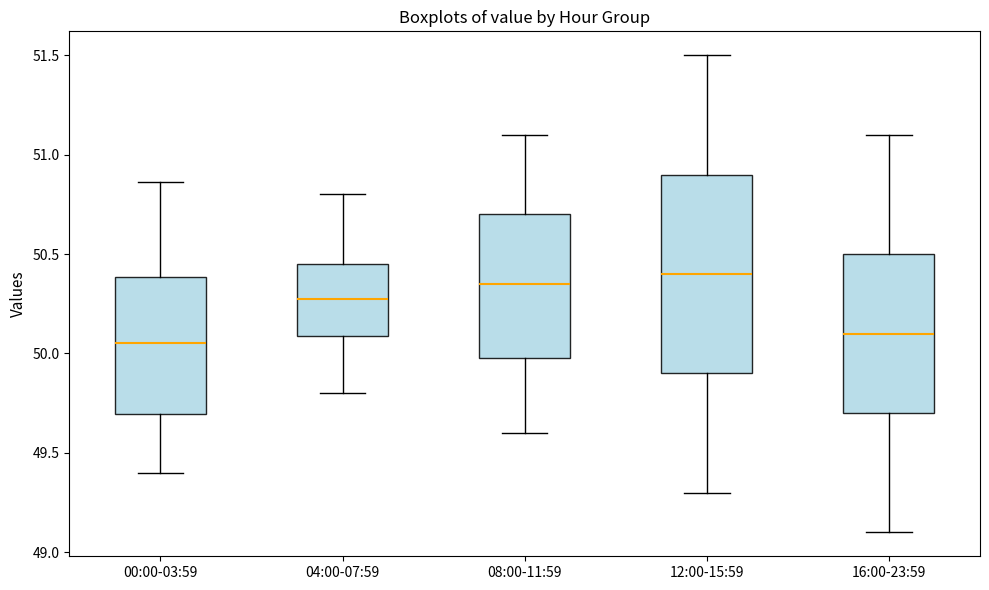

Comparing the boxes themselves (not the whiskers), which one is the tallest?

12:00-15:59